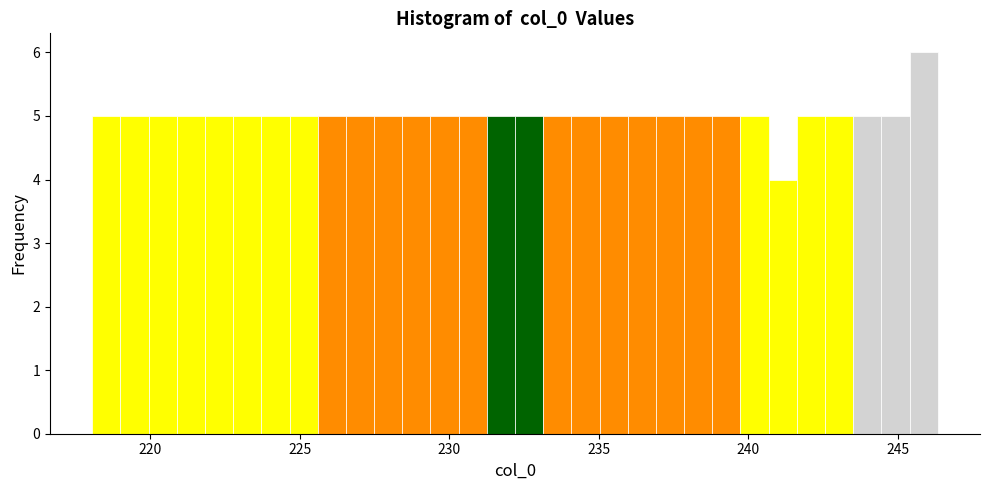

Around what value on the x-axis is the tallest bar? Give the approximate position of its centre, as read against the axis.

246.0